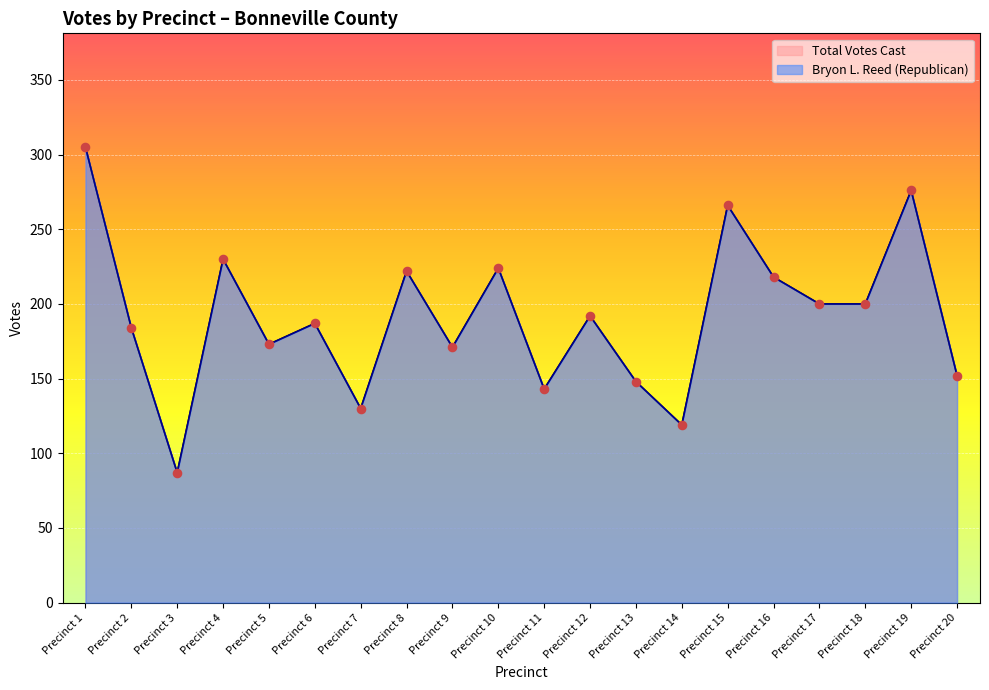

At how many categories does at least one series exceed 171?

13